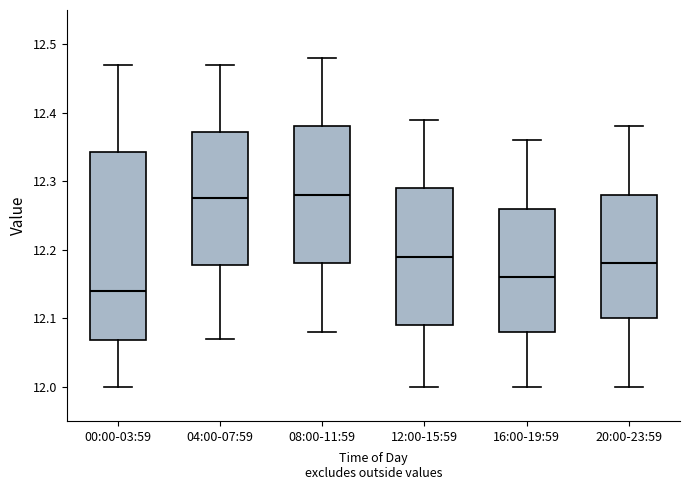

Reading left to right, transcribe this box plot: for each box, give where its median line is, the range the box spans, and where its two whiskers end, as read against the y-axis. The values are not printed on the chart, so give them approximately, as read against the axis.

00:00-03:59: median 12.14, box 12.07 to 12.34, whiskers 12.00 to 12.47
04:00-07:59: median 12.28, box 12.18 to 12.37, whiskers 12.07 to 12.47
08:00-11:59: median 12.28, box 12.18 to 12.38, whiskers 12.08 to 12.48
12:00-15:59: median 12.19, box 12.09 to 12.29, whiskers 12.00 to 12.39
16:00-19:59: median 12.16, box 12.08 to 12.26, whiskers 12.00 to 12.36
20:00-23:59: median 12.18, box 12.10 to 12.28, whiskers 12.00 to 12.38